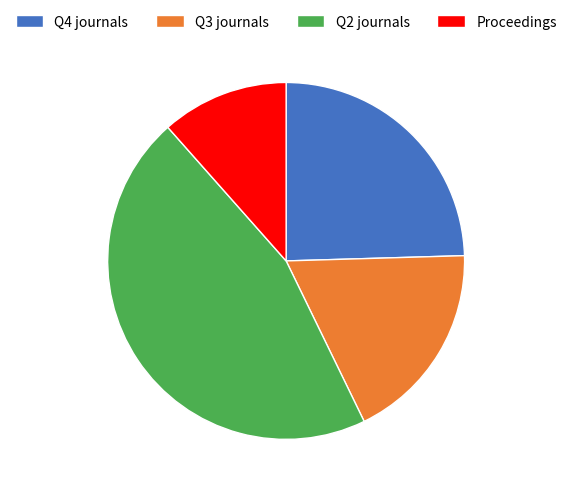

Is it true that Q2 journals is 46% of the pie?

True